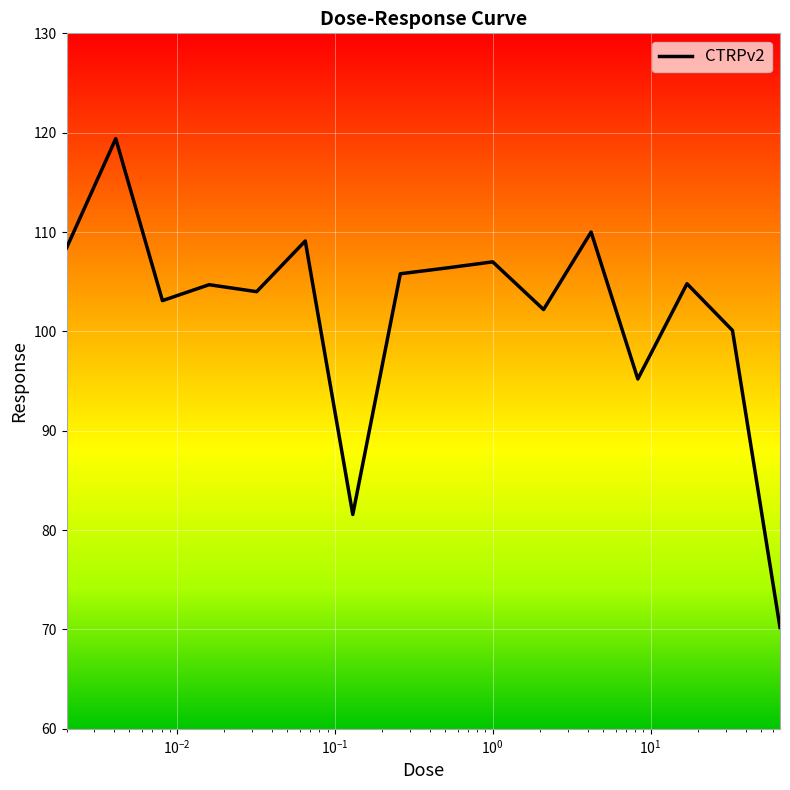

What is the difference between the maximum and minimum values?

49.2